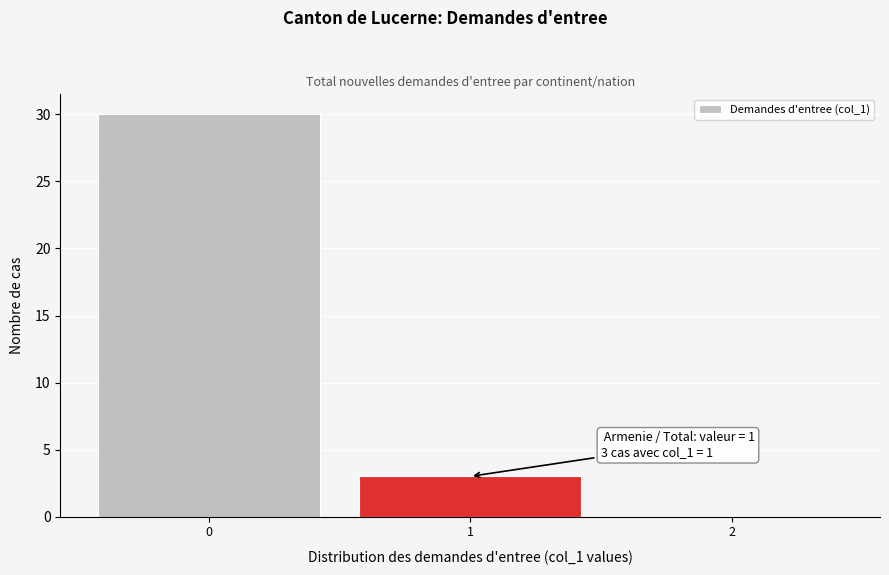

Over which range of the x-axis is the bar tallest?

-0.5 to 0.5